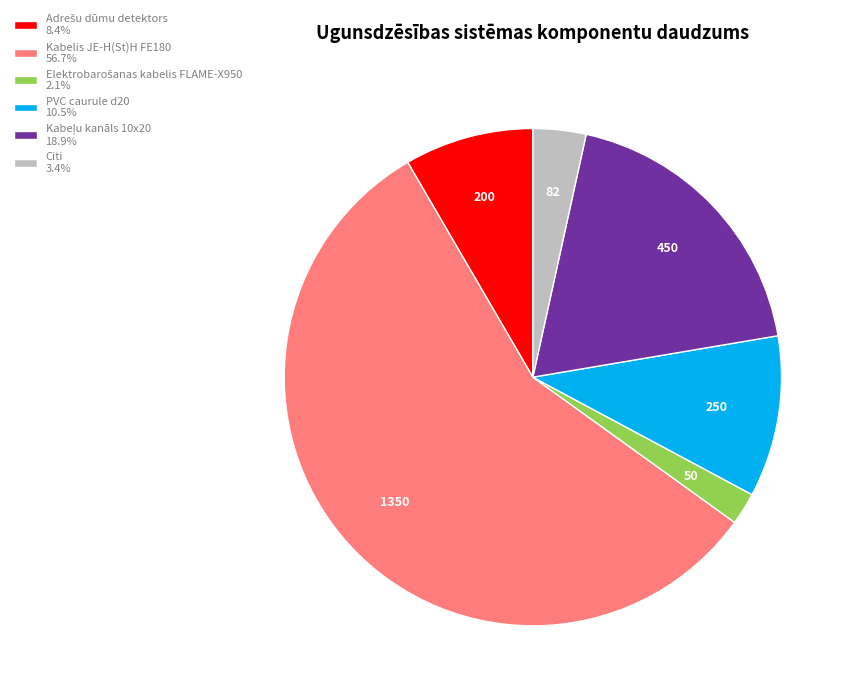

Does any single category account for the majority?

Yes